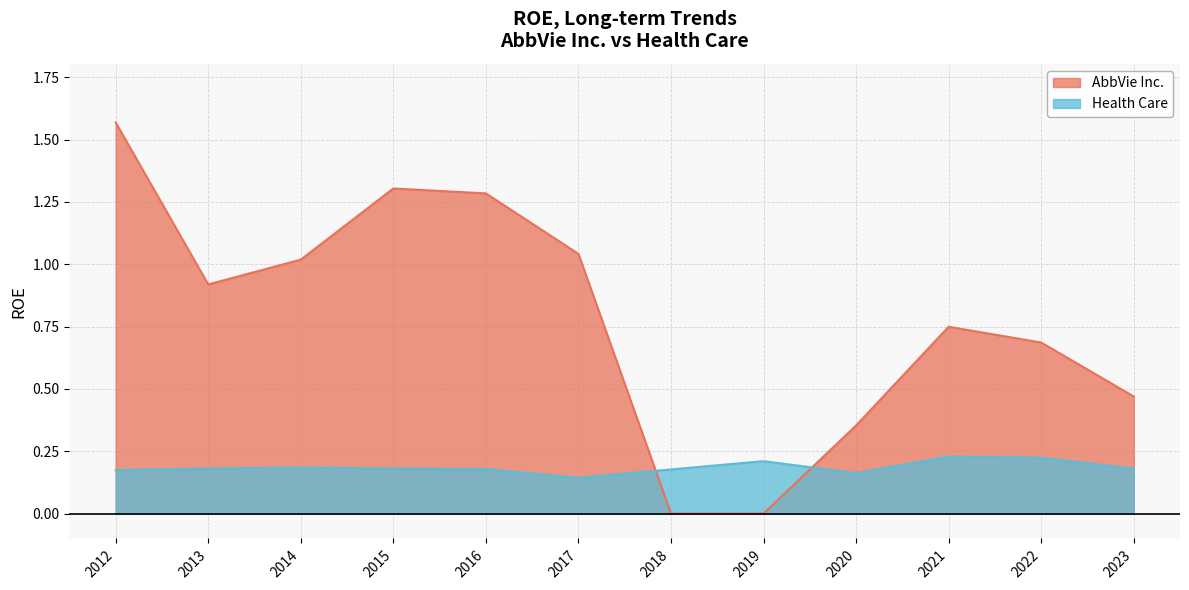

How many lines are shown in the chart?

2